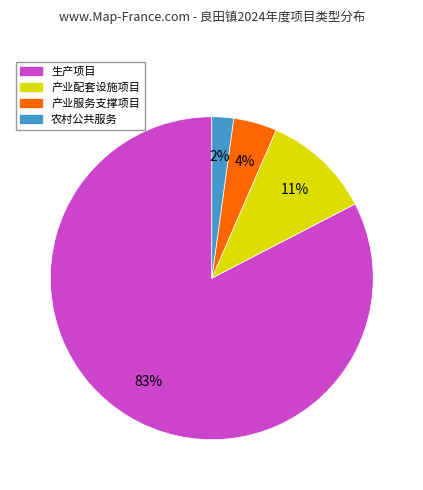

To the nearest percent, what percentage of the pie is 产业服务支撑项目?

4%